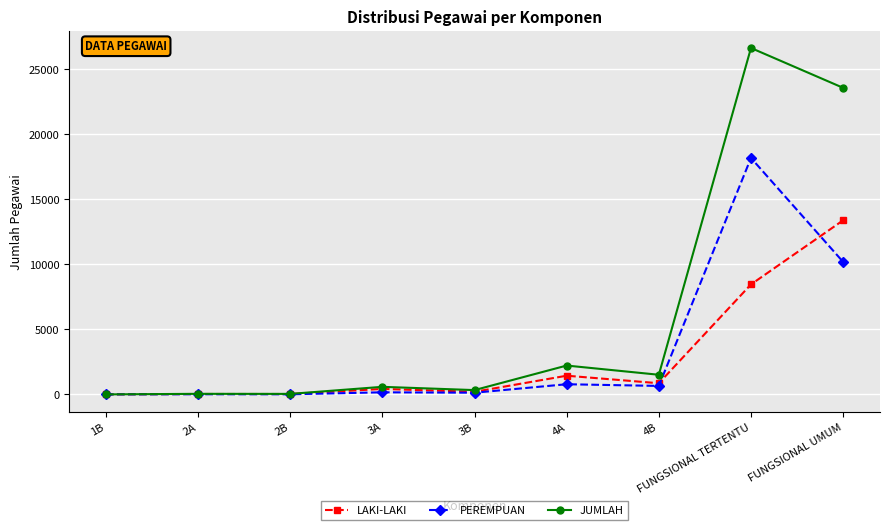

Where is PEREMPUAN nearest to the value 9082?

FUNGSIONAL UMUM